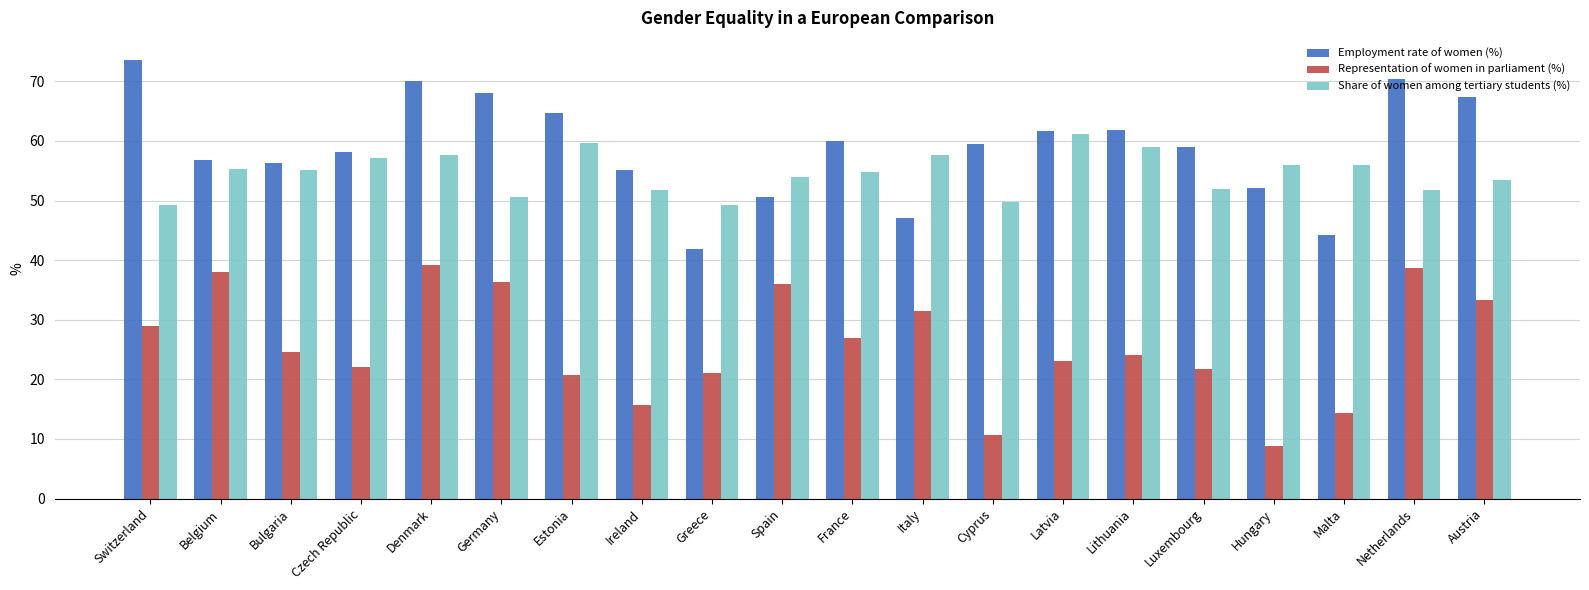

The value of Share of women among tertiary students (%) at Netherlands is 51.8. True or false?

True